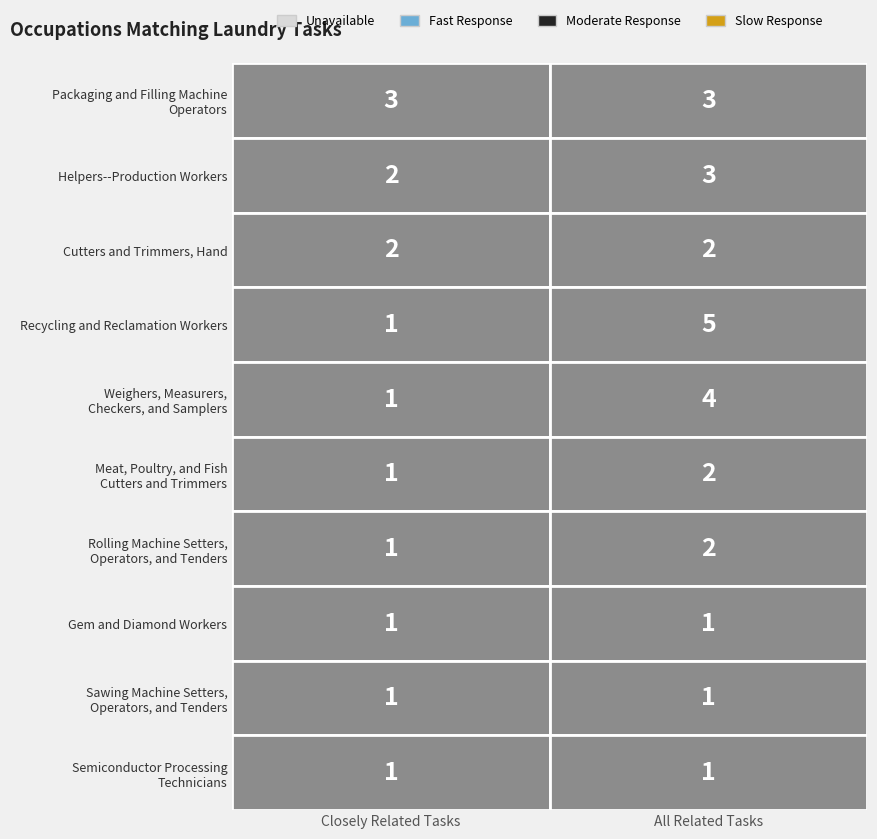

Reading right to left, list all the values displayed in this chart.

Packaging and Filling Machine
Operators: 1=3	0=3
Helpers--Production Workers: 1=3	0=2
Cutters and Trimmers, Hand: 1=2	0=2
Recycling and Reclamation Workers: 1=5	0=1
Weighers, Measurers,
Checkers, and Samplers: 1=4	0=1
Meat, Poultry, and Fish
Cutters and Trimmers: 1=2	0=1
Rolling Machine Setters,
Operators, and Tenders: 1=2	0=1
Gem and Diamond Workers: 1=1	0=1
Sawing Machine Setters,
Operators, and Tenders: 1=1	0=1
Semiconductor Processing
Technicians: 1=1	0=1